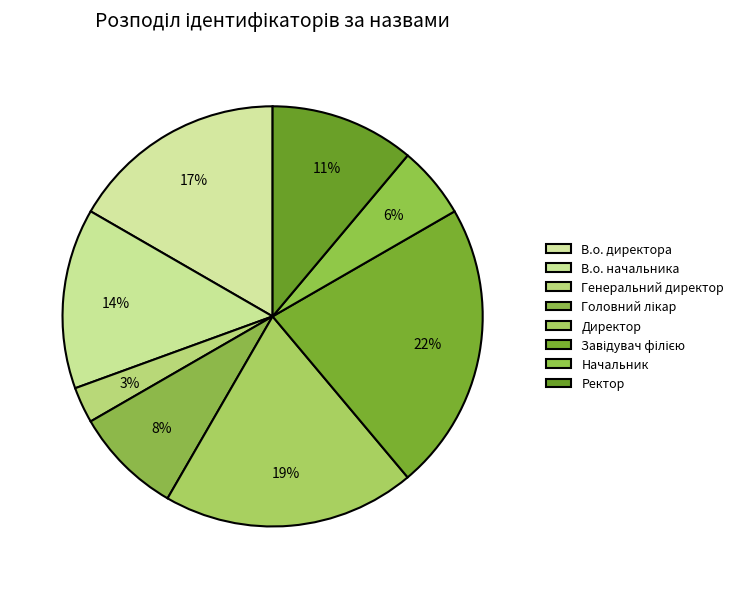

Which has a higher value, Начальник or В.о. директора?

В.о. директора